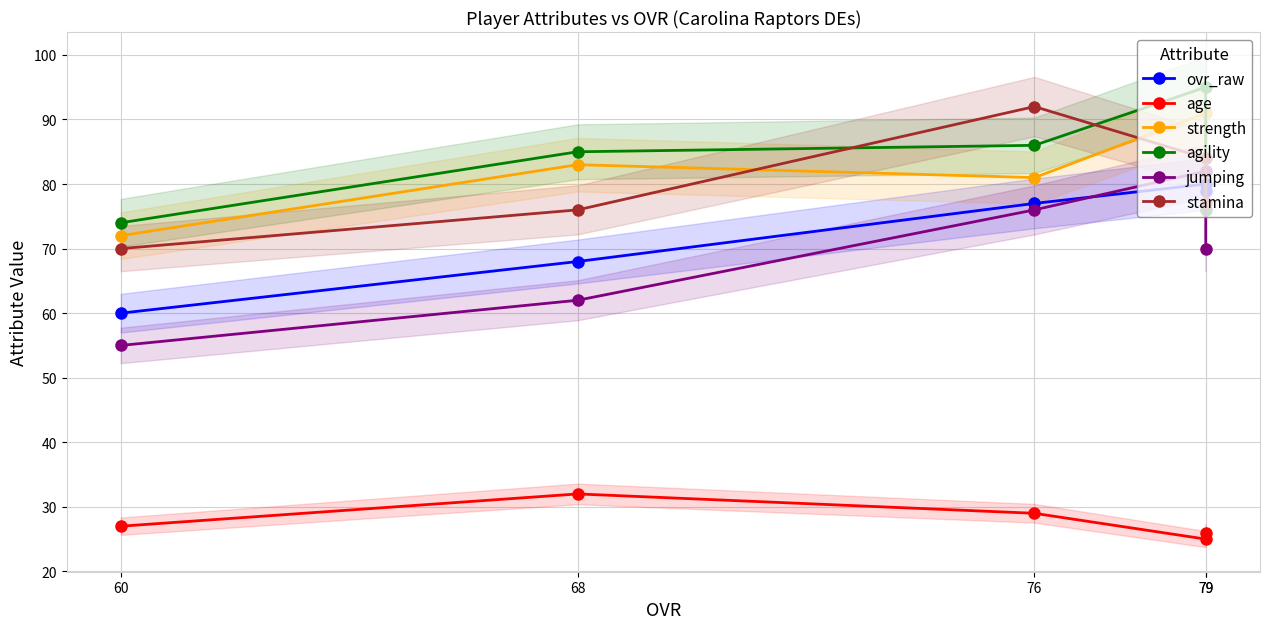

Reading left to right, what are all the values shown in this chart?

ovr_raw: 79=79	79=80	76=77	68=68	60=60
age: 79=26	79=25	76=29	68=32	60=27
strength: 79=82	79=91	76=81	68=83	60=72
agility: 79=76	79=95	76=86	68=85	60=74
jumping: 79=70	79=82	76=76	68=62	60=55
stamina: 79=77	79=84	76=92	68=76	60=70